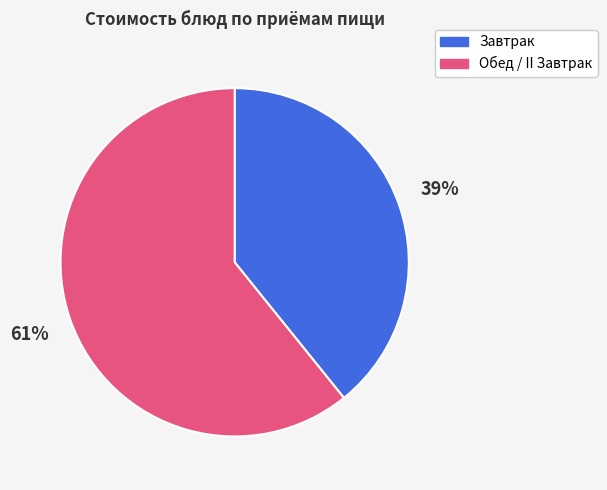

To the nearest percent, what is the average slice percentage?

50%